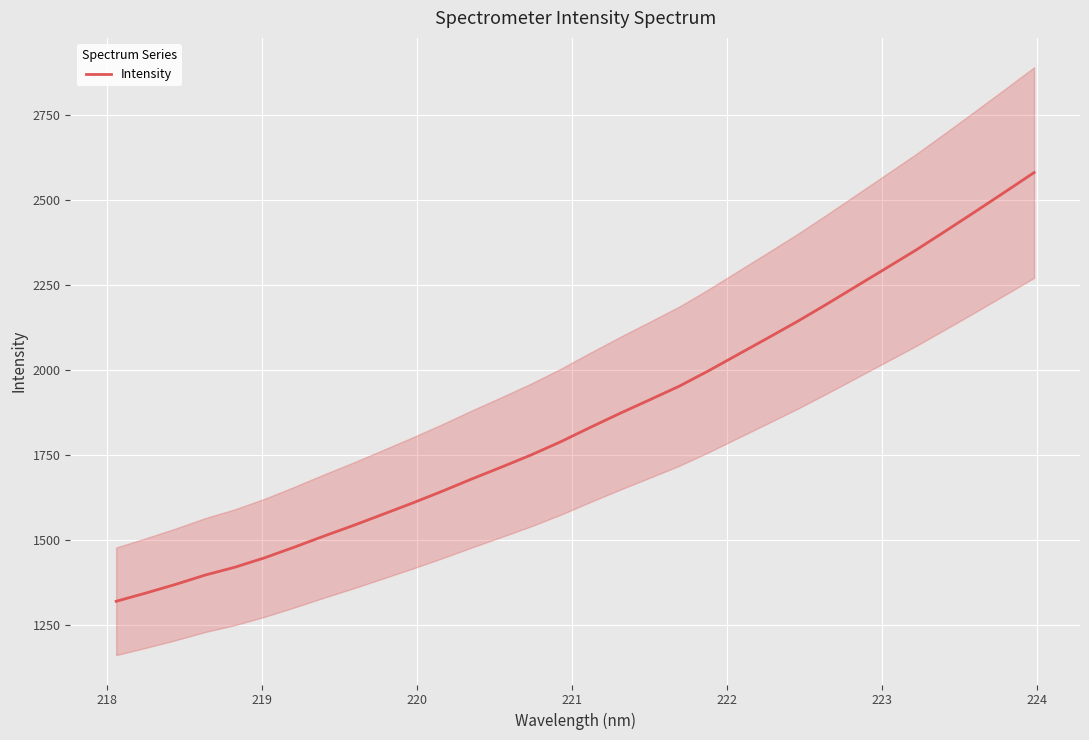

How many data points are less than 1831?

16